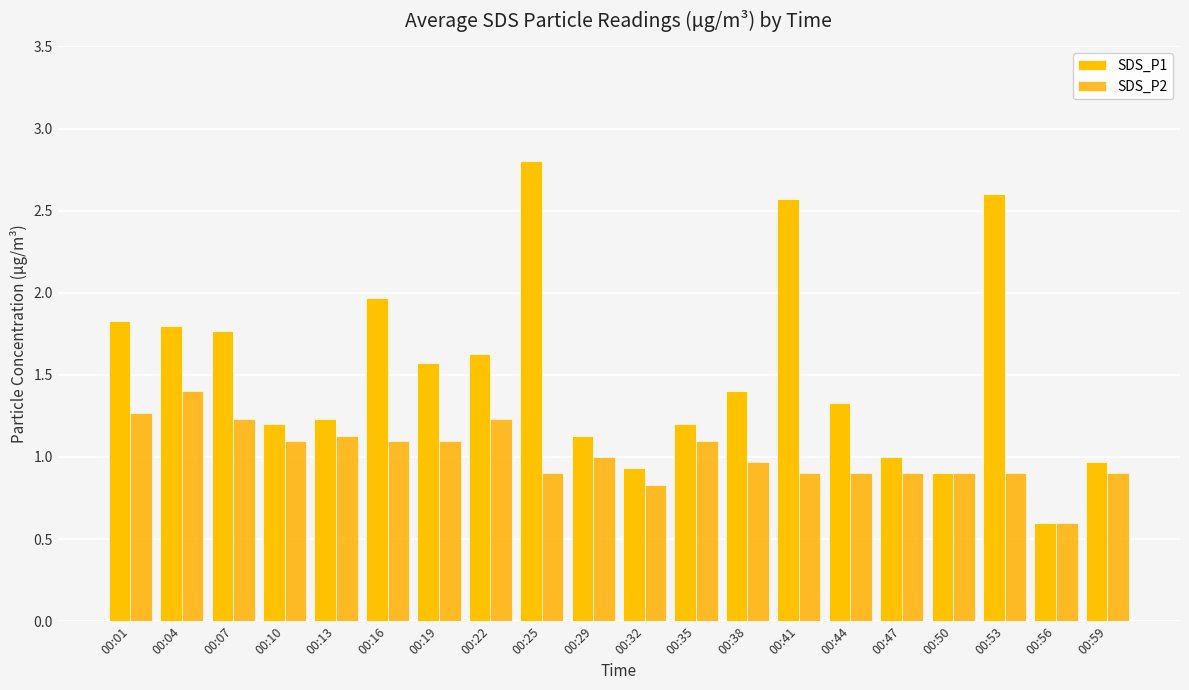

Is it true that SDS_P1 equals 1.8 at 00:01?

True